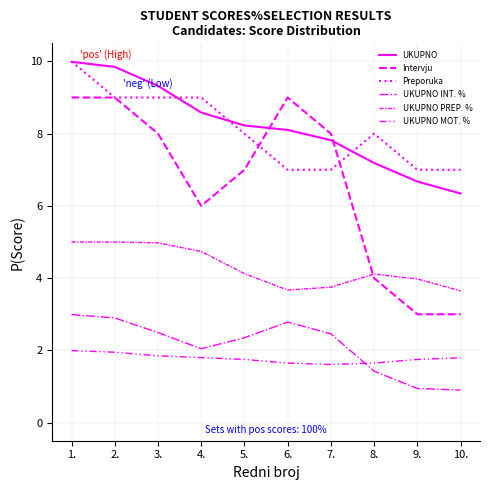

True or false: Intervju has a value of 9.0 at 6..

True